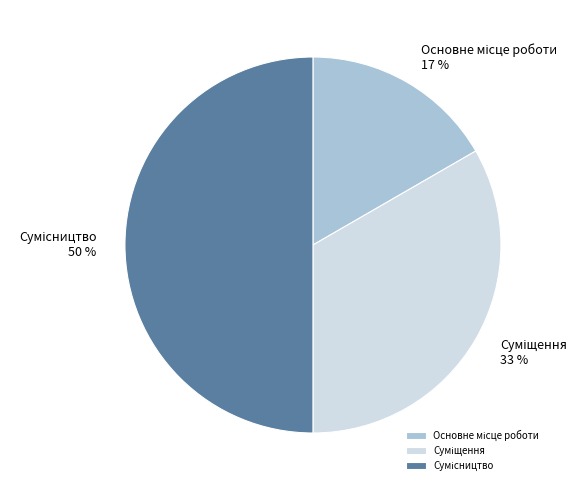

To the nearest percent, what is the average slice percentage?

33%